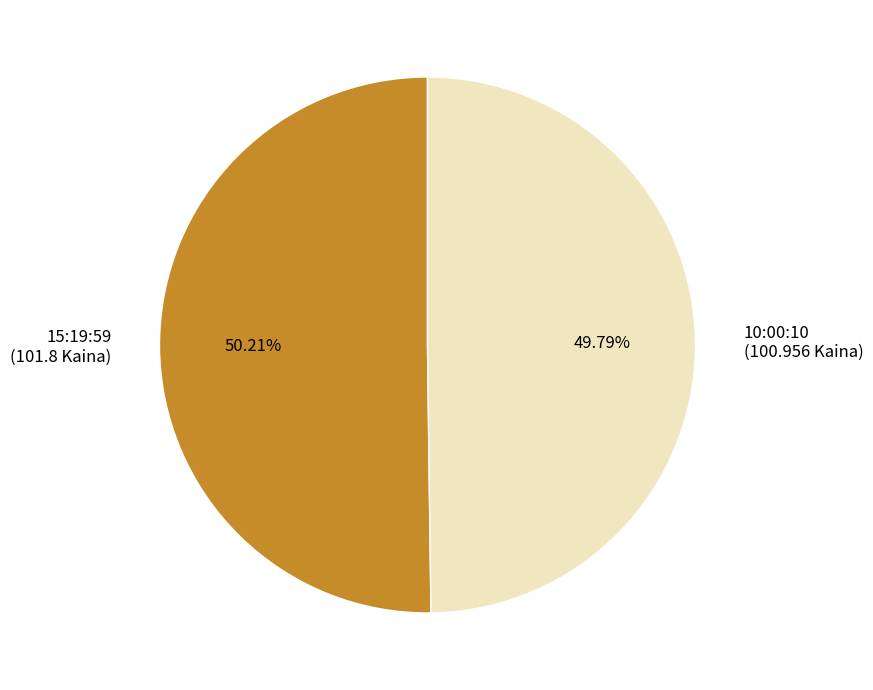

What percentage is the 10:00:10 slice, to the nearest percent?

50%